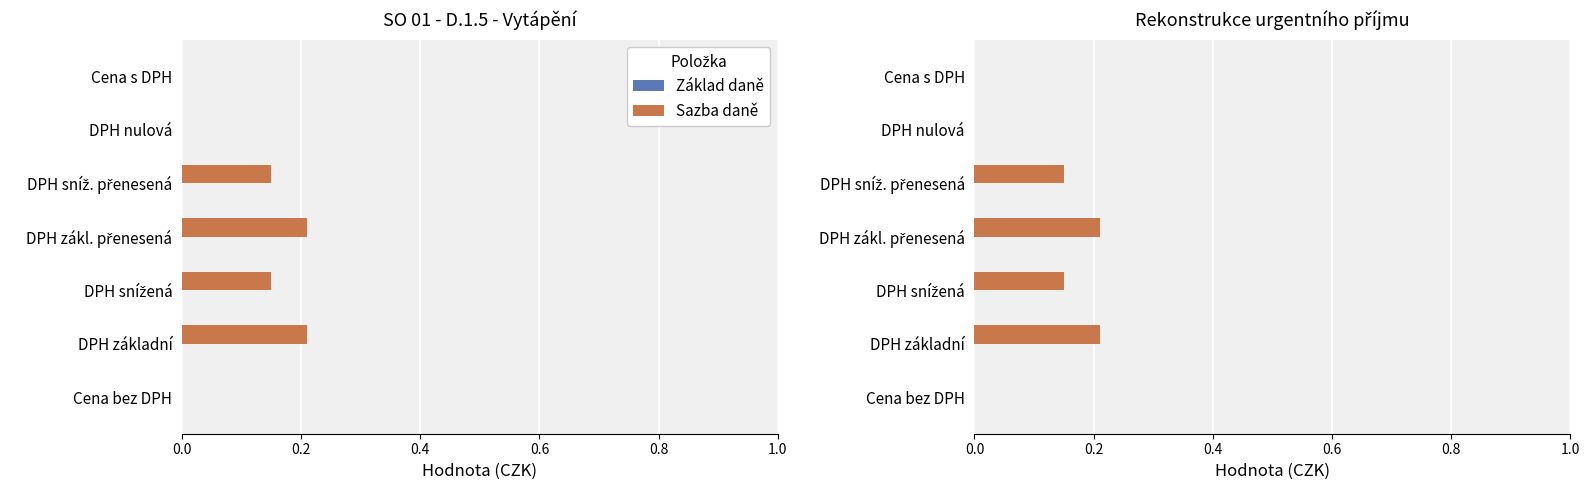

Rank the series at 0.0 from lowest to highest value.

Sazba daně, Základ daně